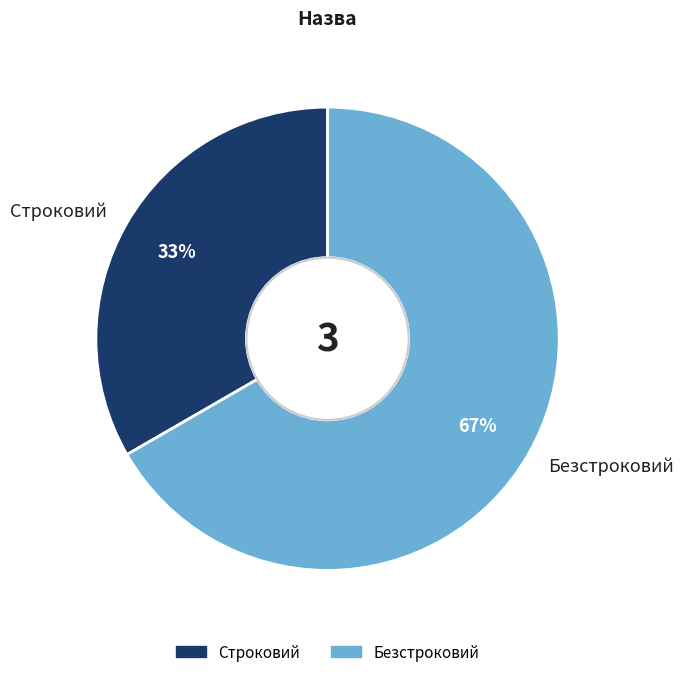

Do Строковий and Безстроковий together represent more than half of the pie?

Yes